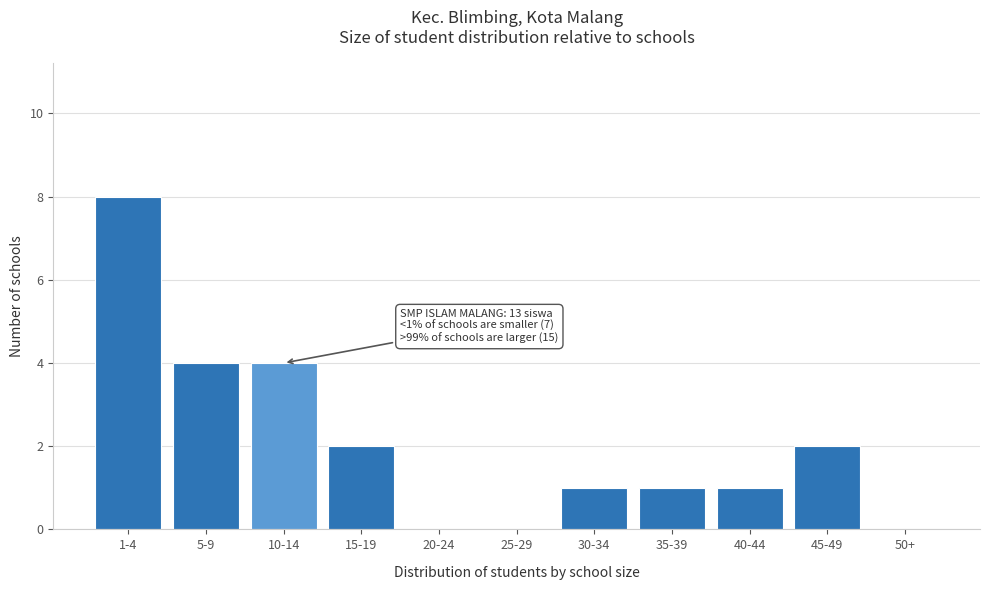

Reading left to right, list all the values displayed in this chart.

1-4=8	5-9=4	10-14=4	15-19=2	20-24=0	25-29=0	30-34=1	35-39=1	40-44=1	45-49=2	50+=0